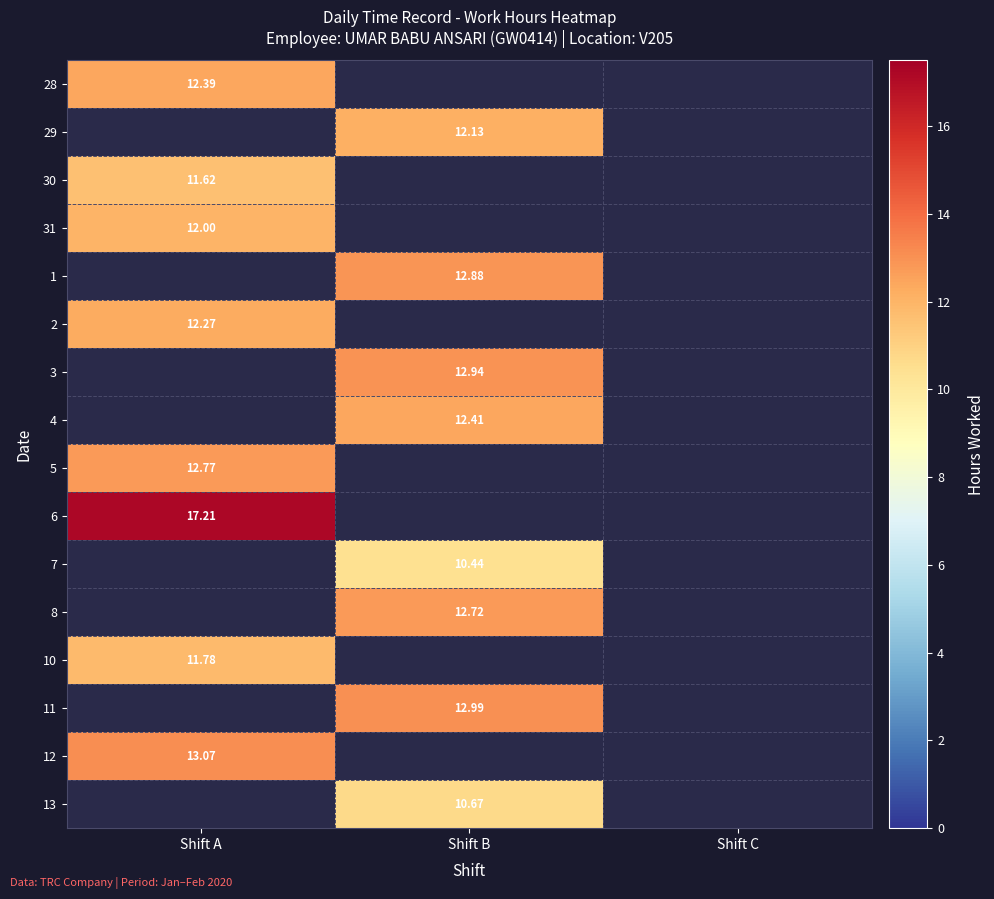

Which category has the lowest value across all series?

Shift B